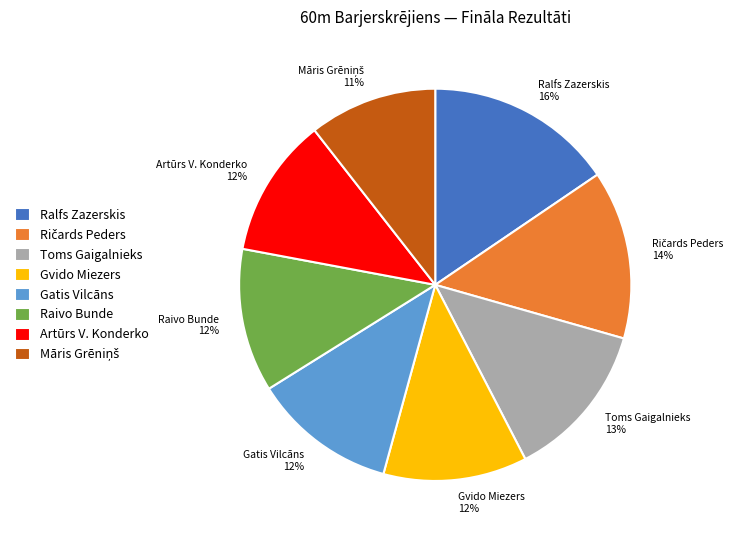

Which has a higher value, Toms Gaigalnieks 13% or Ralfs Zazerskis 16%?

Ralfs Zazerskis 16%